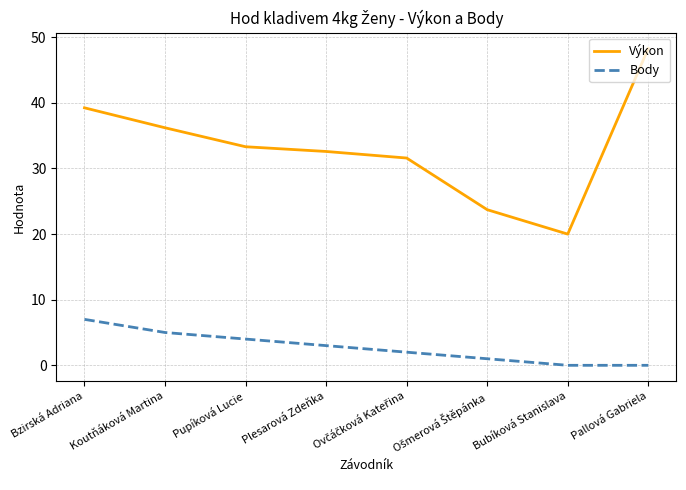

Rank the series at Koutňáková Martina from highest to lowest value.

Výkon, Body